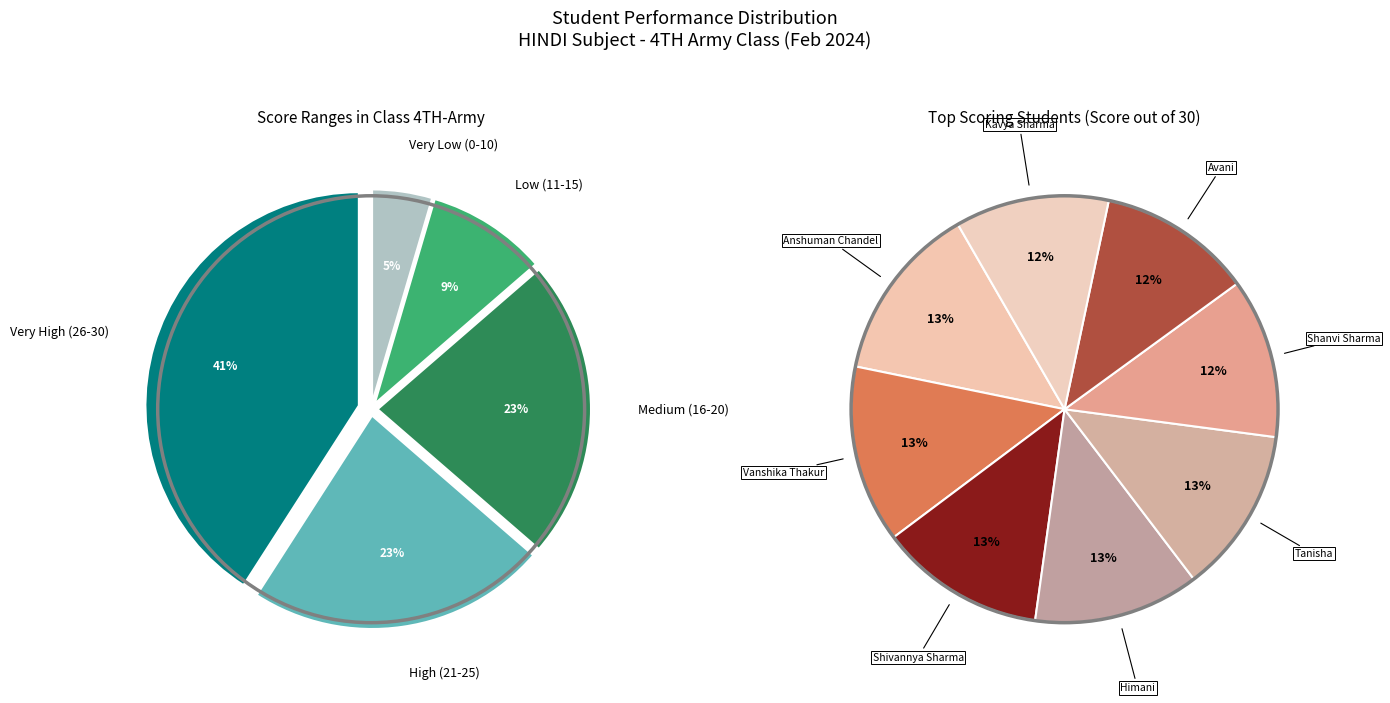

Is it true that MAYANK BHATIA is 1% of the pie?

False